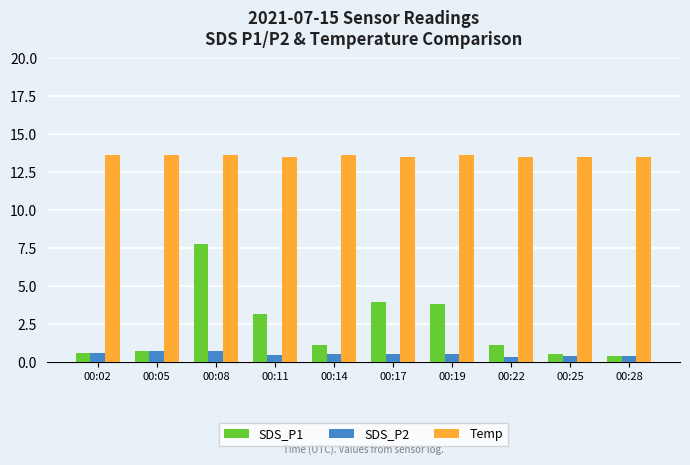

What is the minimum value shown in the chart?

0.3